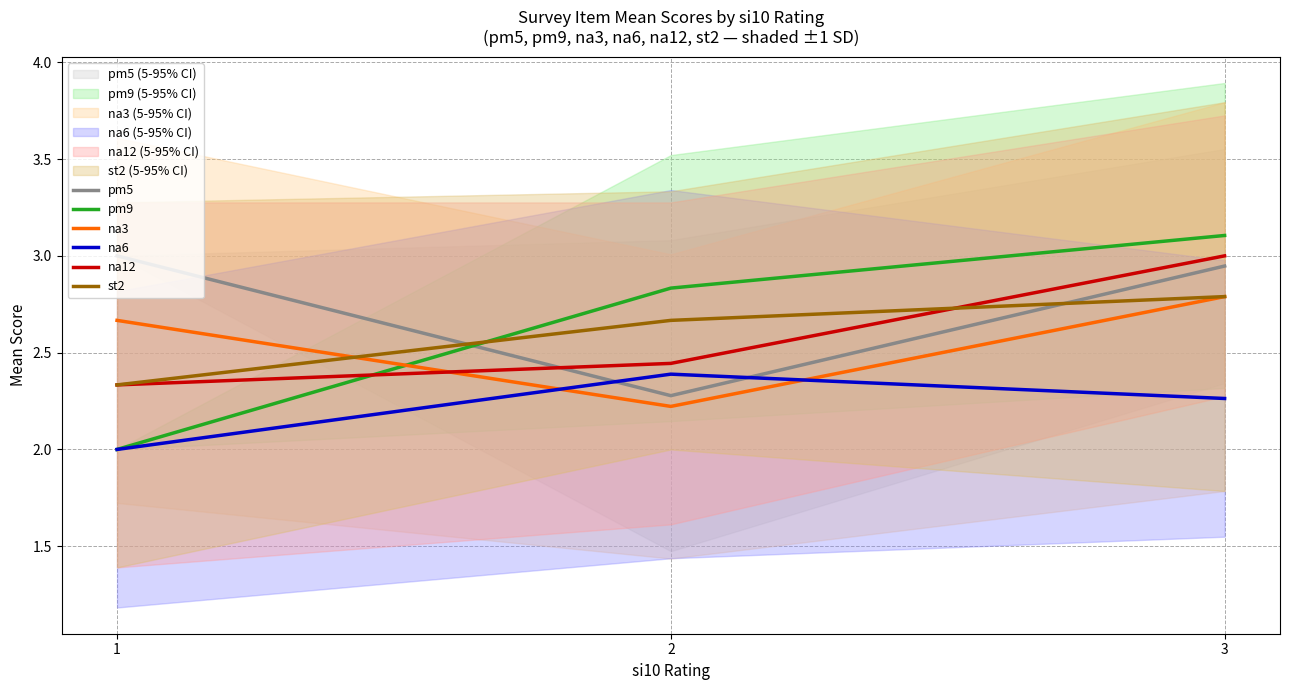

Where is pm9 nearest to the value 2?

1